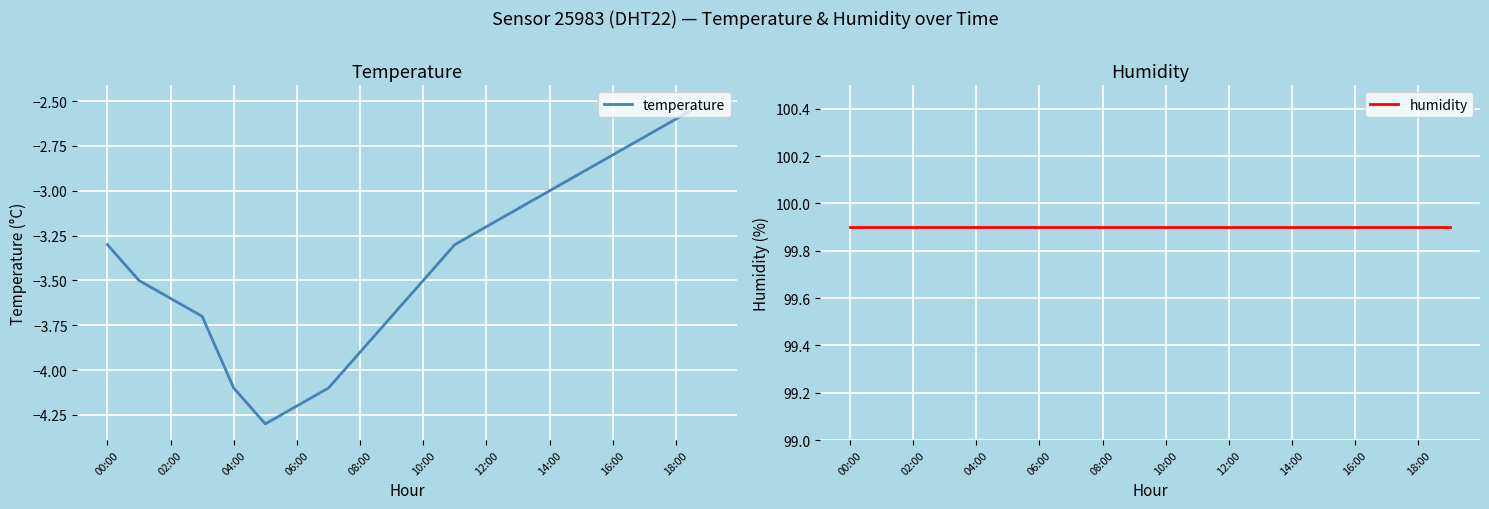

What position from the right is 11?

9